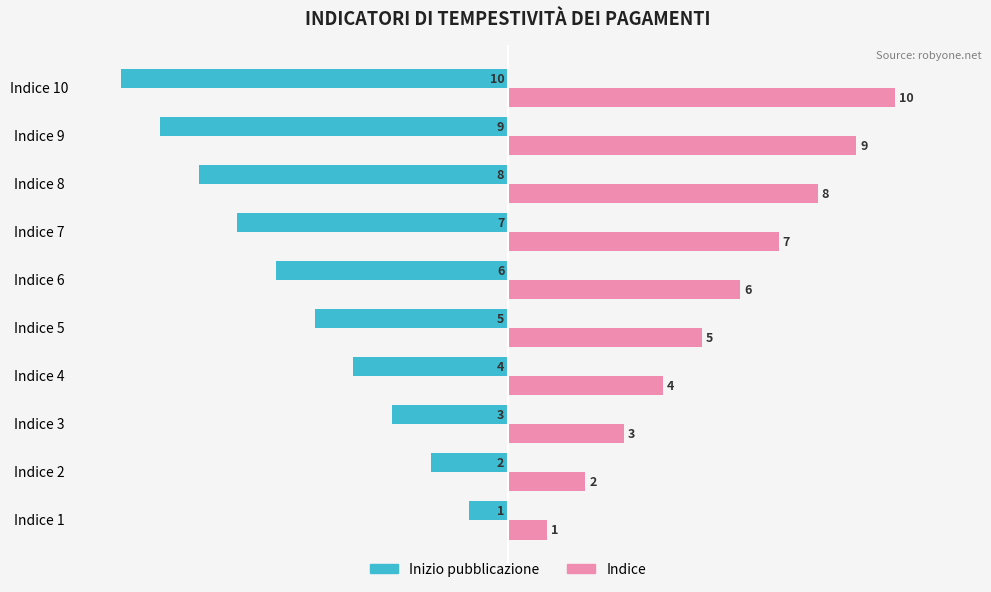

Which category has the lowest value across all series?

Indice 10